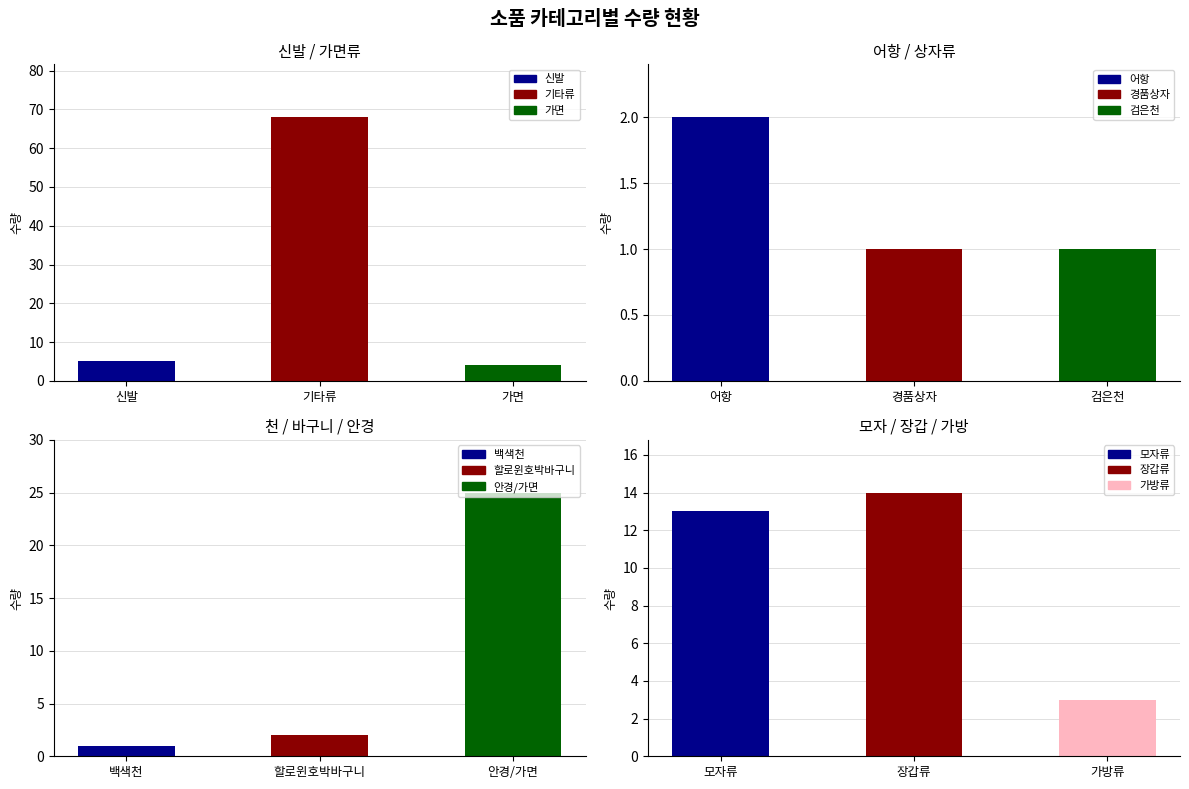

How many categories are shown in the chart?

12